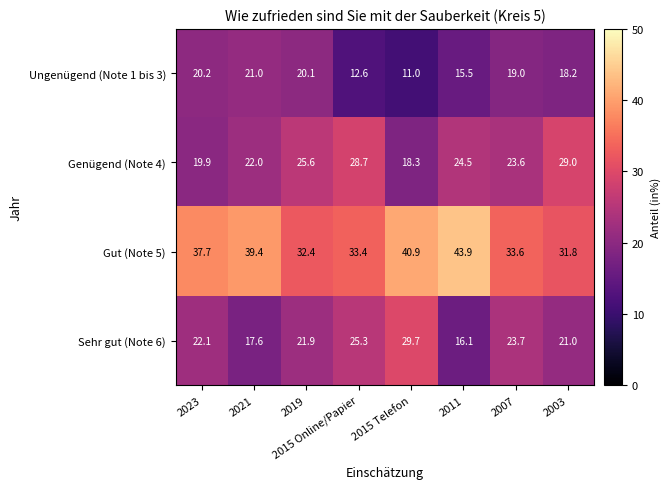

What is the sum of all Gut (Note 5) values?

293.1